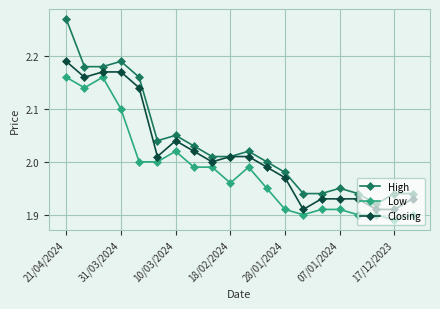

Which series has the largest total across all categories?

High